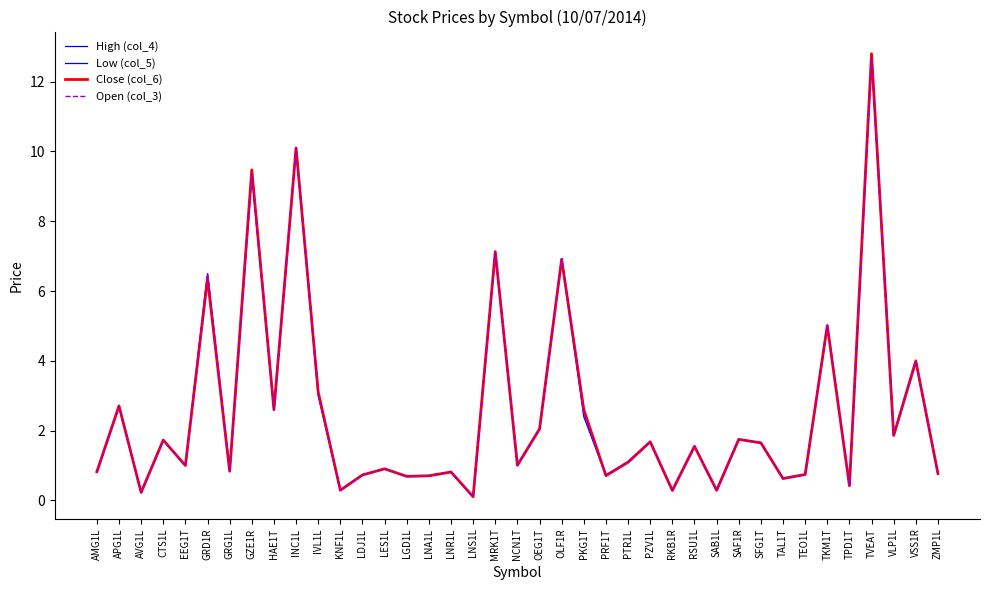

Where is the first local maximum for High (col_4)?

APG1L